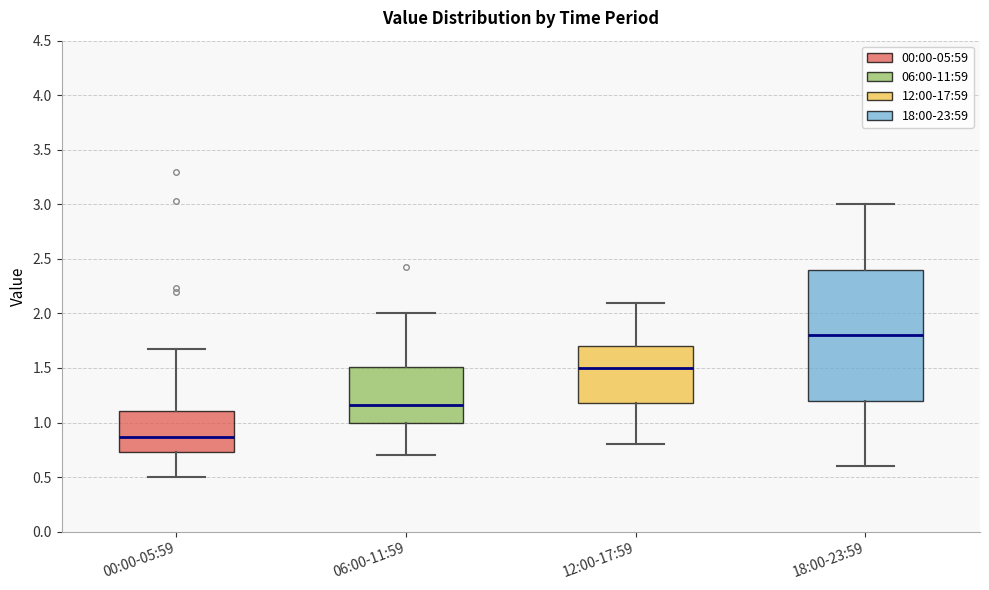

Where does the upper whisker of the box for 18:00-23:59 end on the y-axis? The values are not printed on the chart, so give them approximately, as read against the axis.

3.00